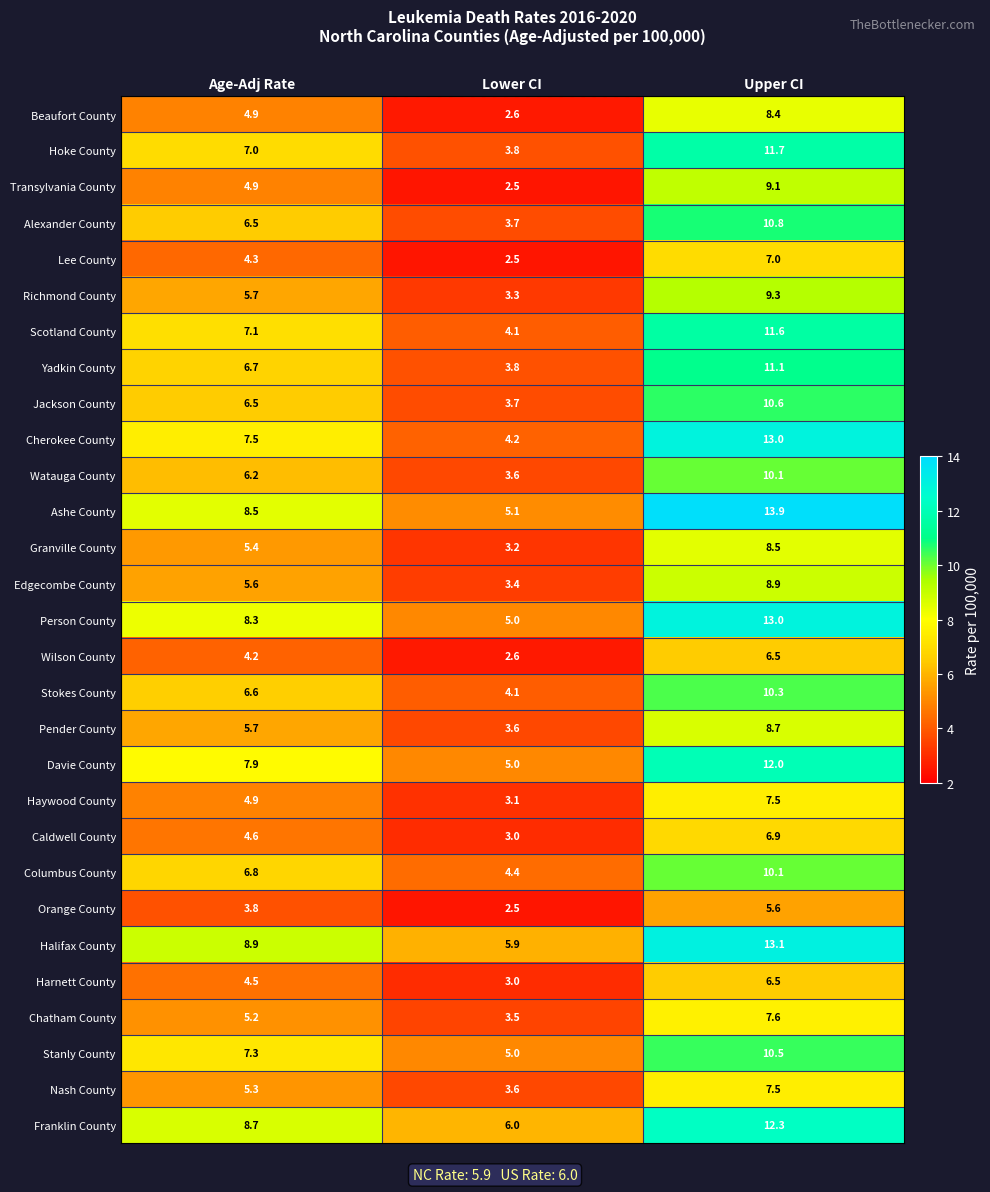

What is the difference between the highest and lowest values at Lower CI?

3.5